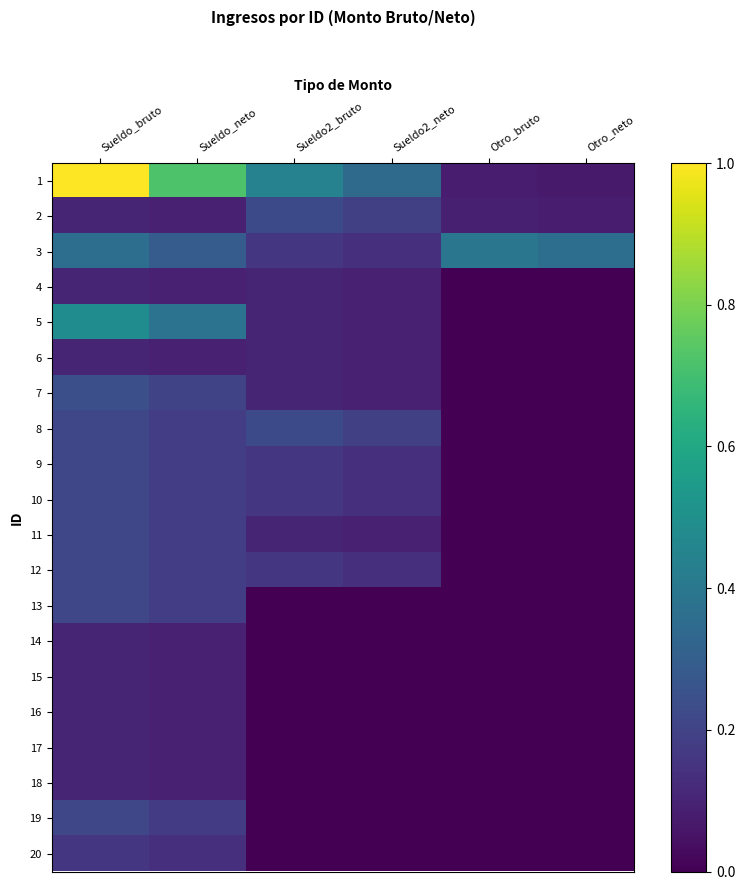

Reading left to right, transcribe all the data shown in this chart.

1: Sueldo_bruto=1.0	Sueldo_neto=0.7	Sueldo2_bruto=0.4	Sueldo2_neto=0.3	Otro_bruto=0.1	Otro_neto=0.1
2: Sueldo_bruto=0.1	Sueldo_neto=0.1	Sueldo2_bruto=0.2	Sueldo2_neto=0.2	Otro_bruto=0.1	Otro_neto=0.1
3: Sueldo_bruto=0.4	Sueldo_neto=0.3	Sueldo2_bruto=0.2	Sueldo2_neto=0.1	Otro_bruto=0.4	Otro_neto=0.4
4: Sueldo_bruto=0.1	Sueldo_neto=0.1	Sueldo2_bruto=0.1	Sueldo2_neto=0.1	Otro_bruto=0.0	Otro_neto=0.0
5: Sueldo_bruto=0.5	Sueldo_neto=0.4	Sueldo2_bruto=0.1	Sueldo2_neto=0.1	Otro_bruto=0.0	Otro_neto=0.0
6: Sueldo_bruto=0.1	Sueldo_neto=0.1	Sueldo2_bruto=0.1	Sueldo2_neto=0.1	Otro_bruto=0.0	Otro_neto=0.0
7: Sueldo_bruto=0.2	Sueldo_neto=0.2	Sueldo2_bruto=0.1	Sueldo2_neto=0.1	Otro_bruto=0.0	Otro_neto=0.0
8: Sueldo_bruto=0.2	Sueldo_neto=0.2	Sueldo2_bruto=0.2	Sueldo2_neto=0.2	Otro_bruto=0.0	Otro_neto=0.0
9: Sueldo_bruto=0.2	Sueldo_neto=0.2	Sueldo2_bruto=0.2	Sueldo2_neto=0.1	Otro_bruto=0.0	Otro_neto=0.0
10: Sueldo_bruto=0.2	Sueldo_neto=0.2	Sueldo2_bruto=0.2	Sueldo2_neto=0.1	Otro_bruto=0.0	Otro_neto=0.0
11: Sueldo_bruto=0.2	Sueldo_neto=0.2	Sueldo2_bruto=0.1	Sueldo2_neto=0.1	Otro_bruto=0.0	Otro_neto=0.0
12: Sueldo_bruto=0.2	Sueldo_neto=0.2	Sueldo2_bruto=0.2	Sueldo2_neto=0.1	Otro_bruto=0.0	Otro_neto=0.0
13: Sueldo_bruto=0.2	Sueldo_neto=0.2	Sueldo2_bruto=0.0	Sueldo2_neto=0.0	Otro_bruto=0.0	Otro_neto=0.0
14: Sueldo_bruto=0.1	Sueldo_neto=0.1	Sueldo2_bruto=0.0	Sueldo2_neto=0.0	Otro_bruto=0.0	Otro_neto=0.0
15: Sueldo_bruto=0.1	Sueldo_neto=0.1	Sueldo2_bruto=0.0	Sueldo2_neto=0.0	Otro_bruto=0.0	Otro_neto=0.0
16: Sueldo_bruto=0.1	Sueldo_neto=0.1	Sueldo2_bruto=0.0	Sueldo2_neto=0.0	Otro_bruto=0.0	Otro_neto=0.0
17: Sueldo_bruto=0.1	Sueldo_neto=0.1	Sueldo2_bruto=0.0	Sueldo2_neto=0.0	Otro_bruto=0.0	Otro_neto=0.0
18: Sueldo_bruto=0.1	Sueldo_neto=0.1	Sueldo2_bruto=0.0	Sueldo2_neto=0.0	Otro_bruto=0.0	Otro_neto=0.0
19: Sueldo_bruto=0.2	Sueldo_neto=0.2	Sueldo2_bruto=0.0	Sueldo2_neto=0.0	Otro_bruto=0.0	Otro_neto=0.0
20: Sueldo_bruto=0.2	Sueldo_neto=0.1	Sueldo2_bruto=0.0	Sueldo2_neto=0.0	Otro_bruto=0.0	Otro_neto=0.0